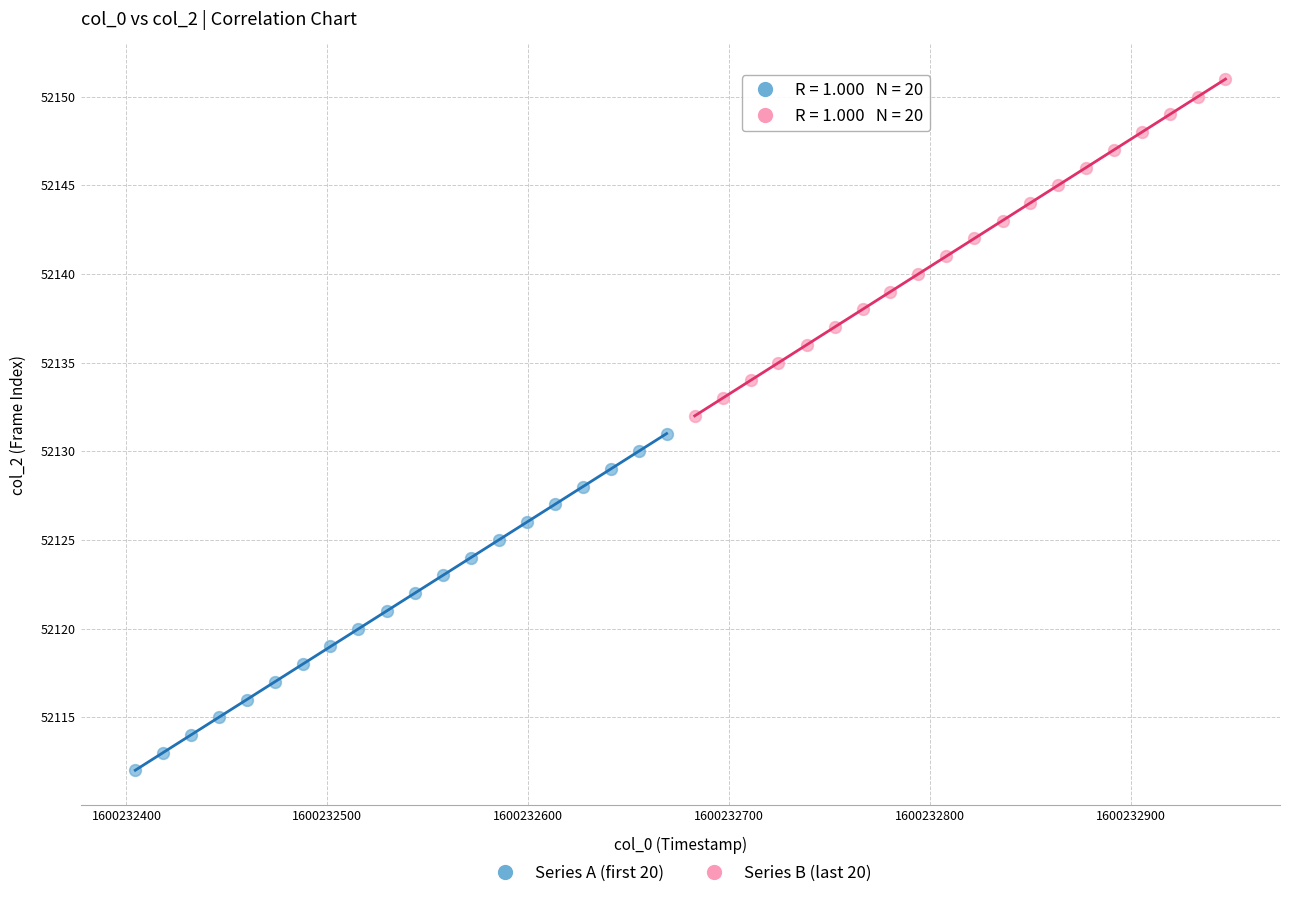

What are all the series names shown in the legend?

Series A (first 20), Series B (last 20)